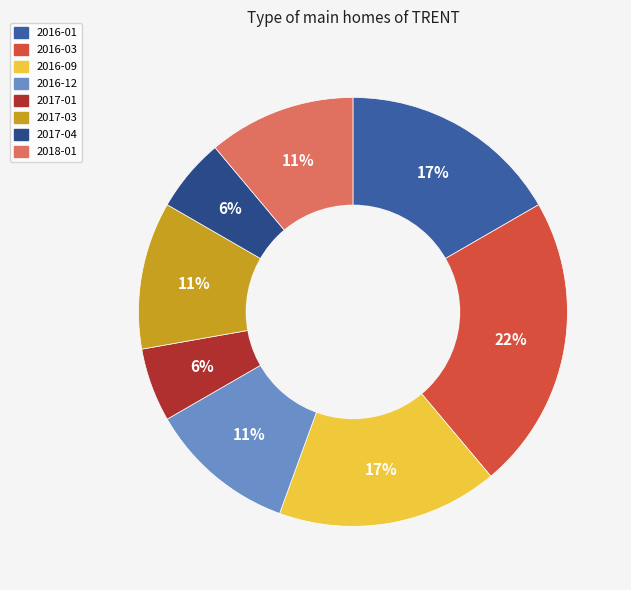

How many slices are in this pie chart?

8